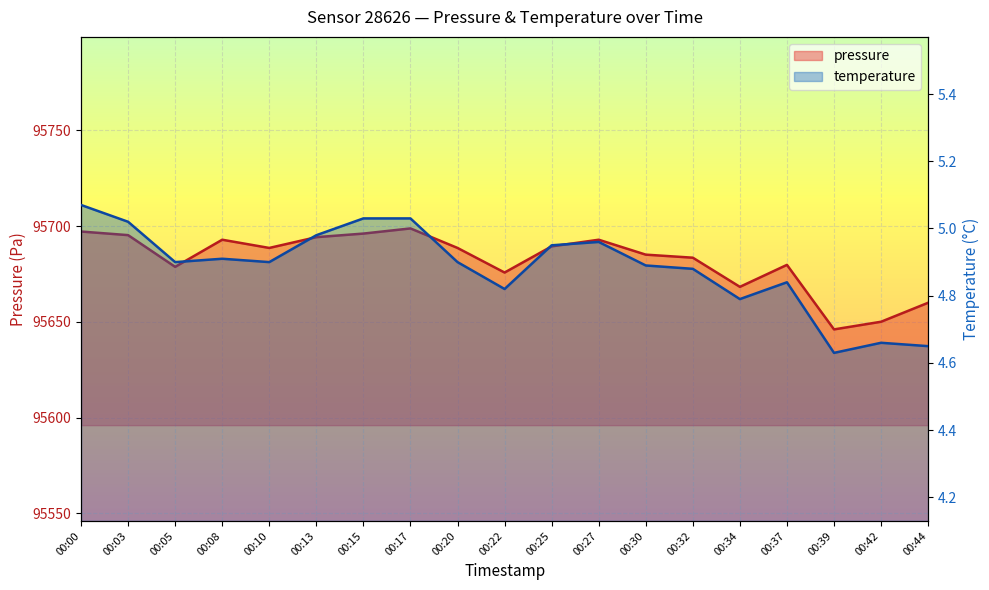

Is the value of temperature at 00:34 greater than the value of pressure at 00:08?

No